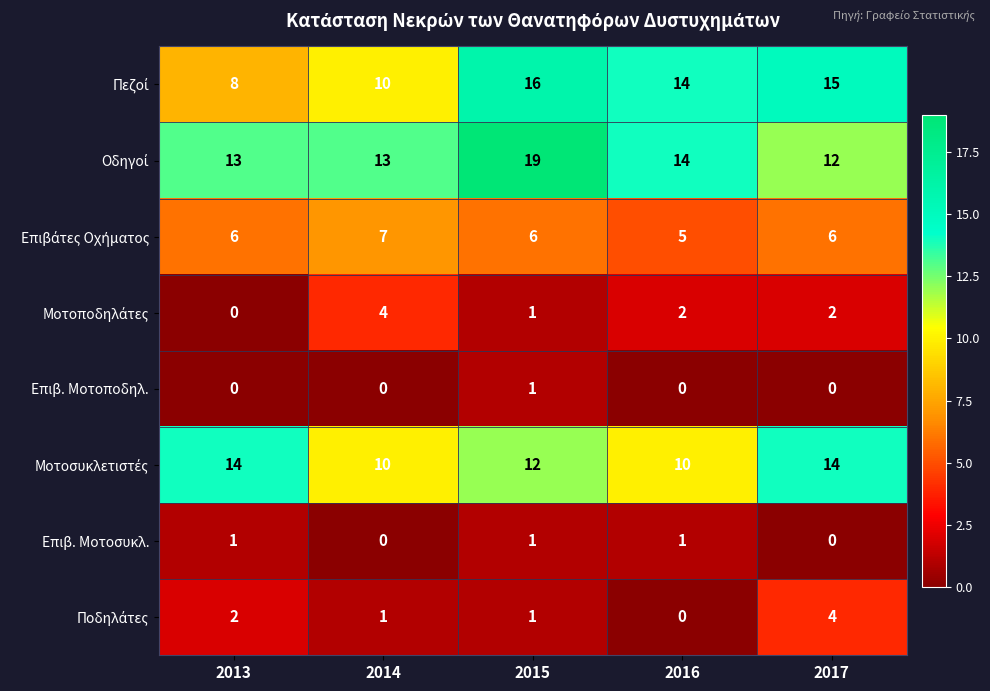

At how many categories does at least one series exceed 6?

5